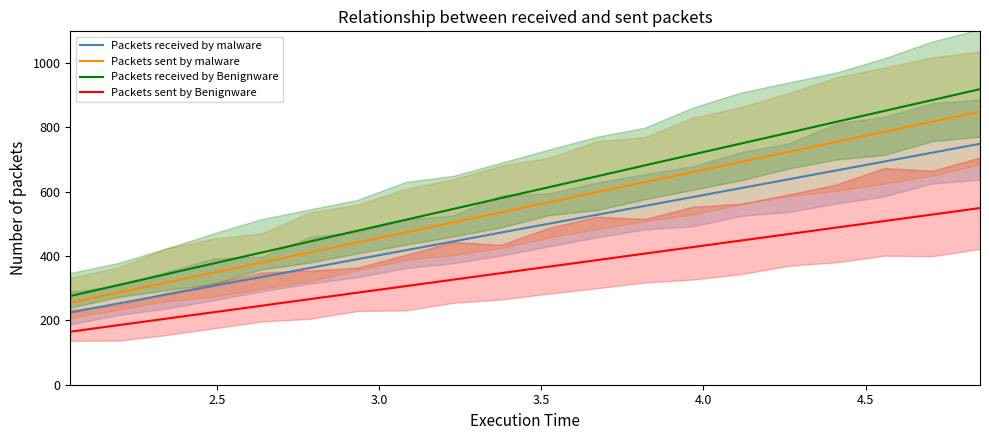

What are all the series names shown in the legend?

Packets received by malware, Packets sent by malware, Packets received by Benignware, Packets sent by Benignware